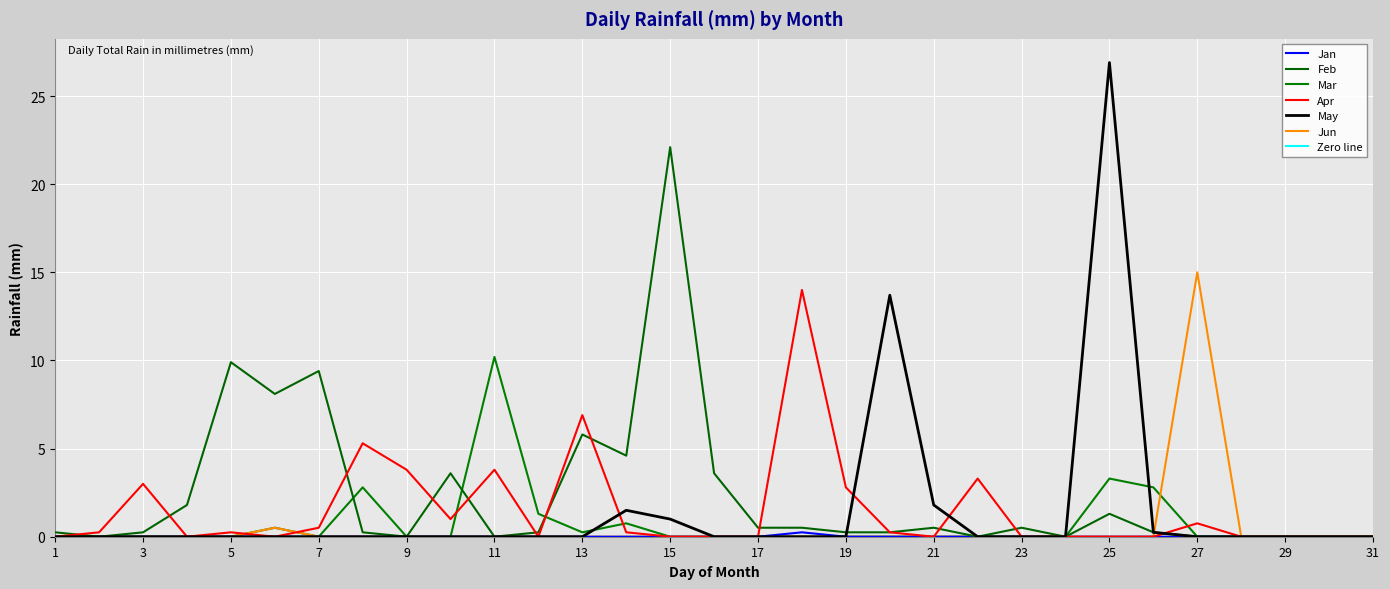

The Mar series shows 1.1 at 14. True or false?

False